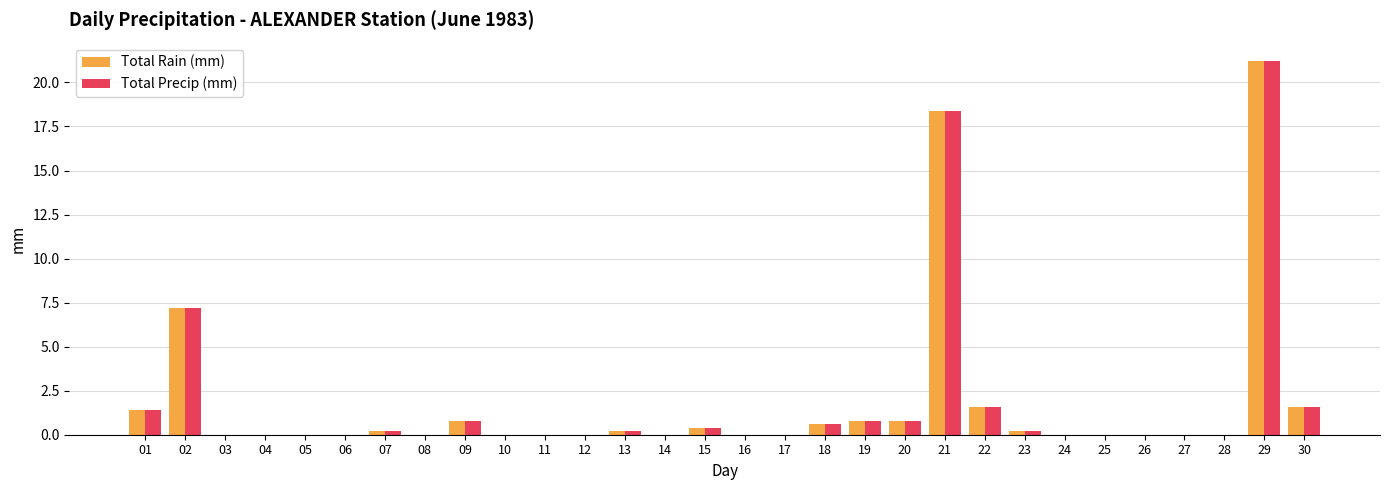

What are all the series names shown in the legend?

Total Rain (mm), Total Precip (mm)